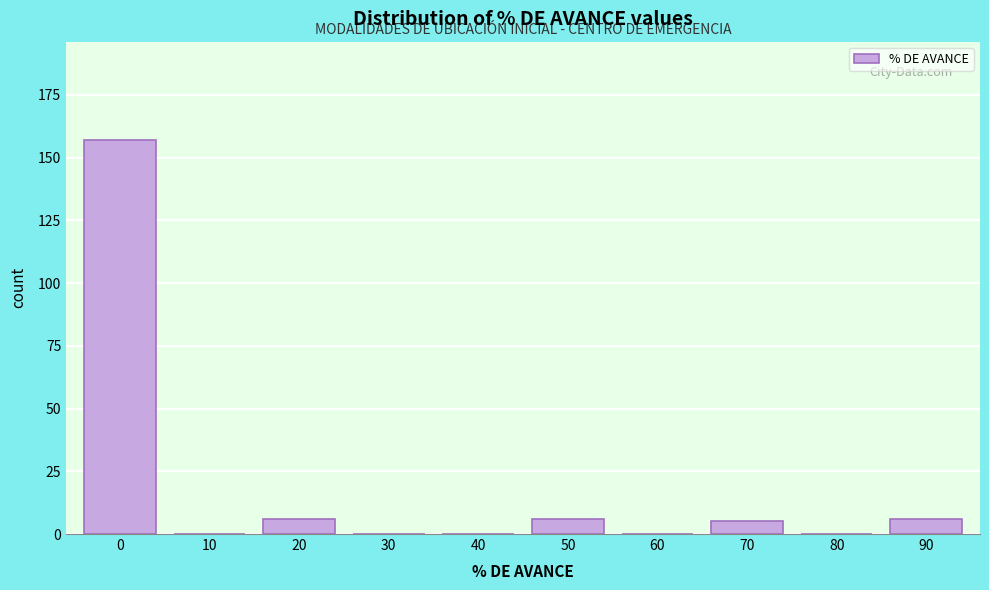

Reading right to left, transcribe all the data shown in this chart.

90=6	80=0	70=5	60=0	50=6	40=0	30=0	20=6	10=0	0=157